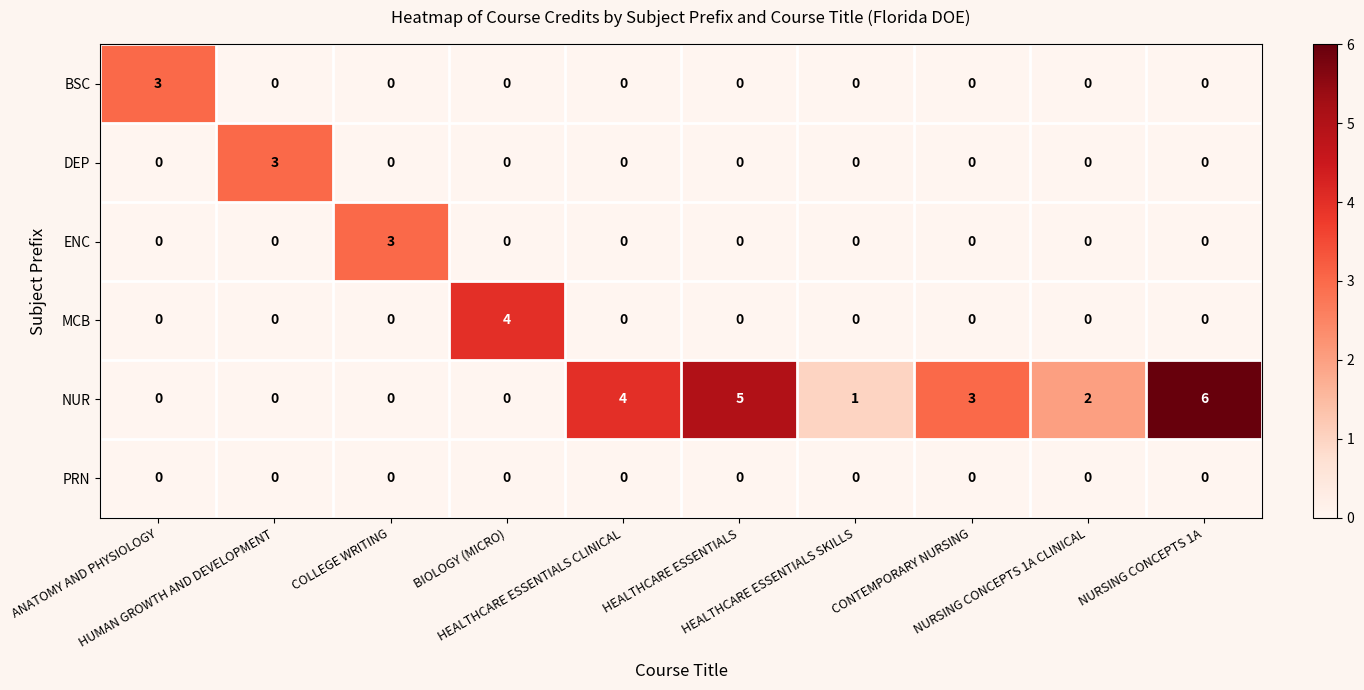

How many distinct data groups are displayed?

6